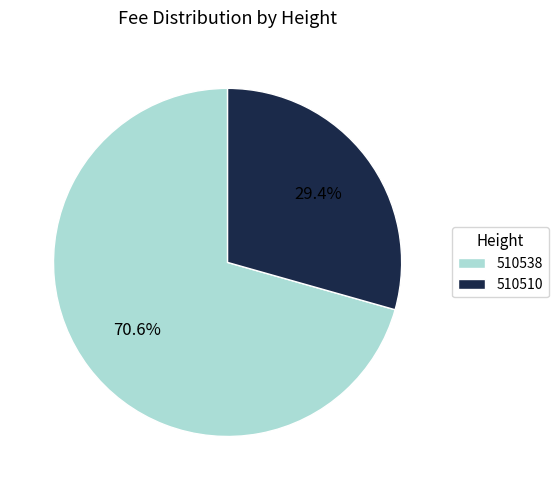

Does 510538 represent more than half of the total?

Yes